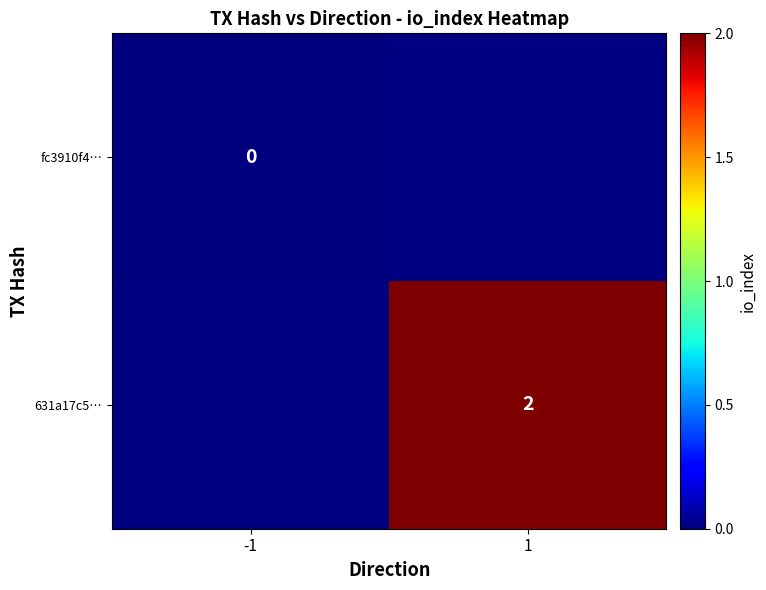

Is it true that 631a17c5… equals 2 at 1?

True